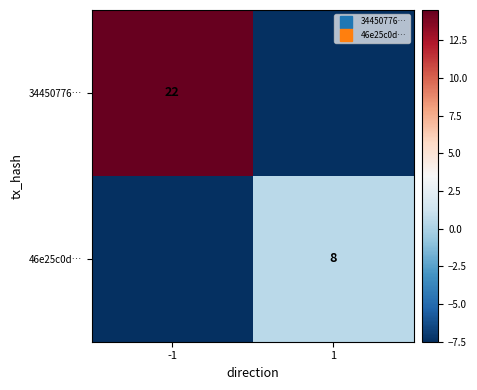

Between 1 and -1, which is larger?

-1